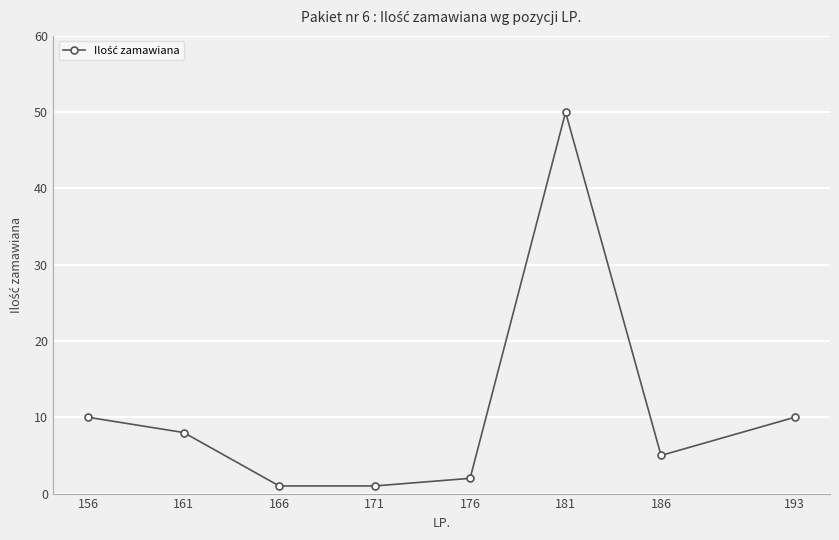

Which category has the highest value across all series?

181